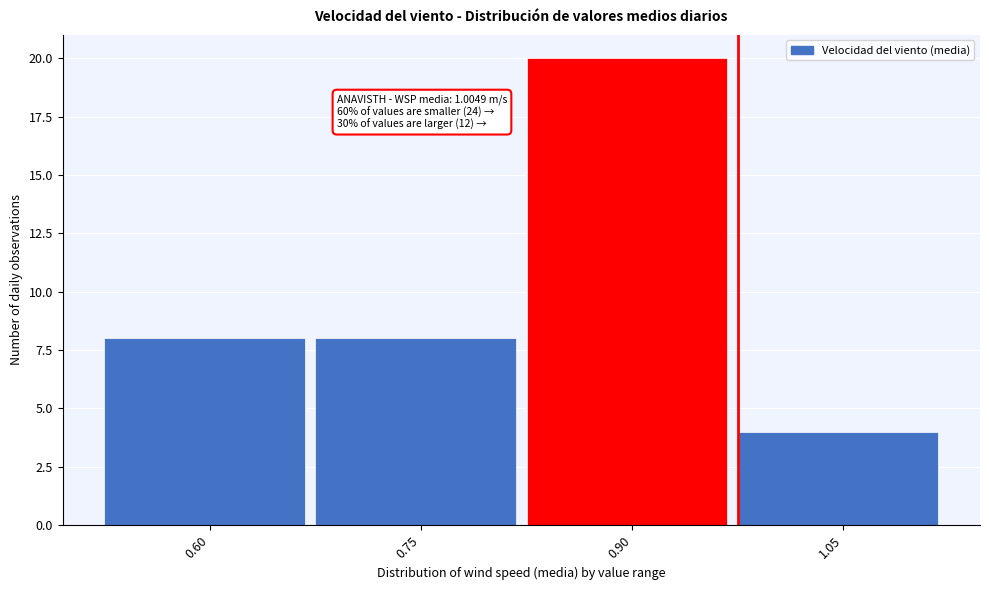

Reading left to right, list all the values displayed in this chart.

0.60=8	0.75=8	0.90=20	1.05=4